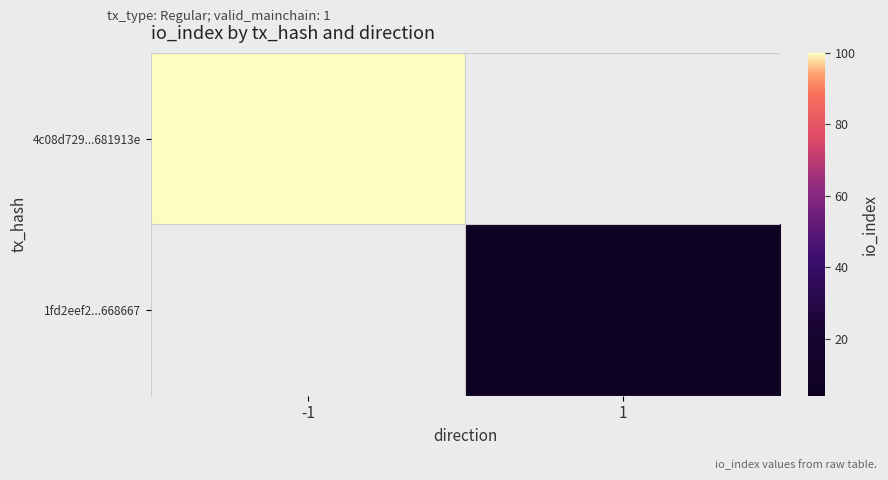

The value of 4c08d729...681913e at -1 is 59.3. True or false?

False